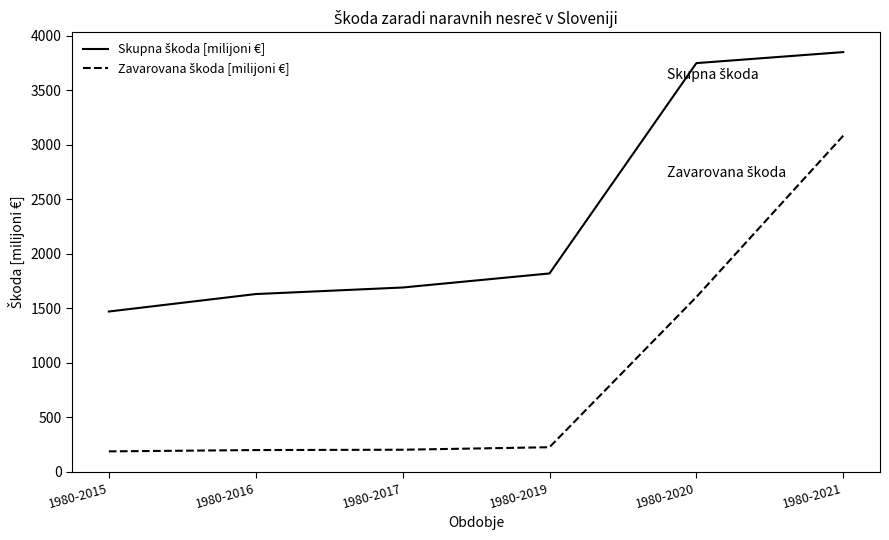

What is the difference between the highest and lowest values at 1980-2020?

2144